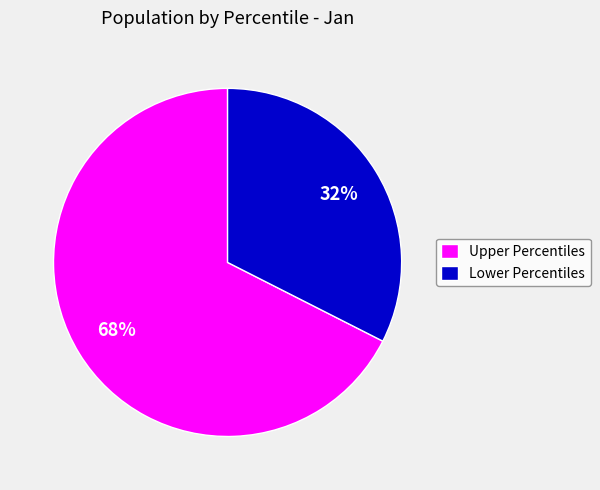

Which category accounts for the majority?

Upper Percentiles